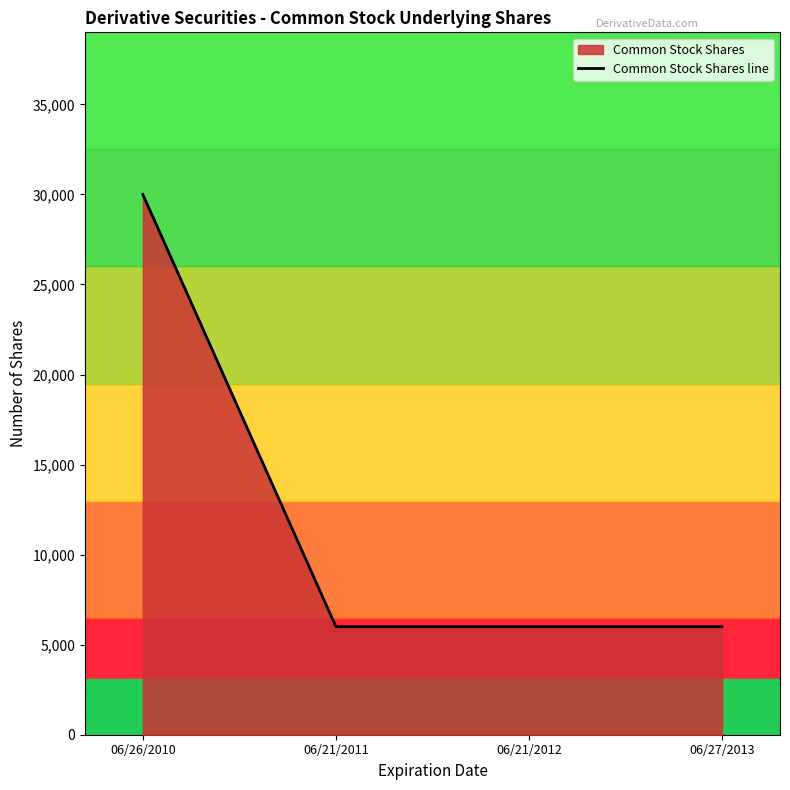

What is the difference between the maximum and minimum values?

24000